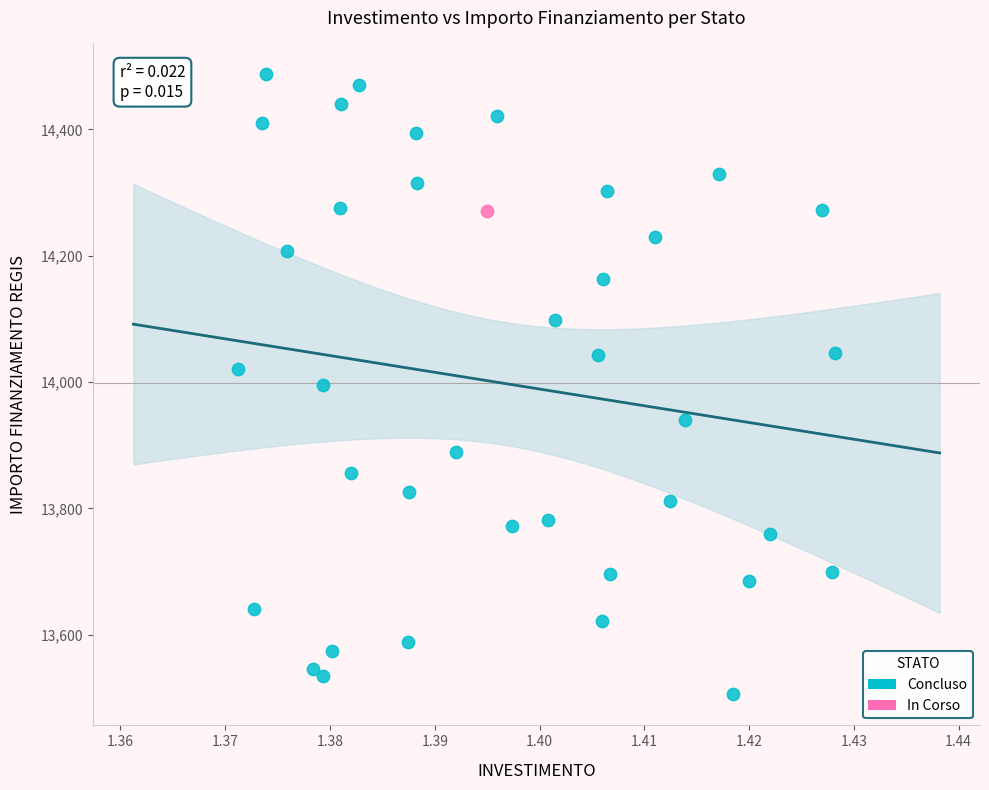

What are all the series names shown in the legend?

Concluso, In Corso